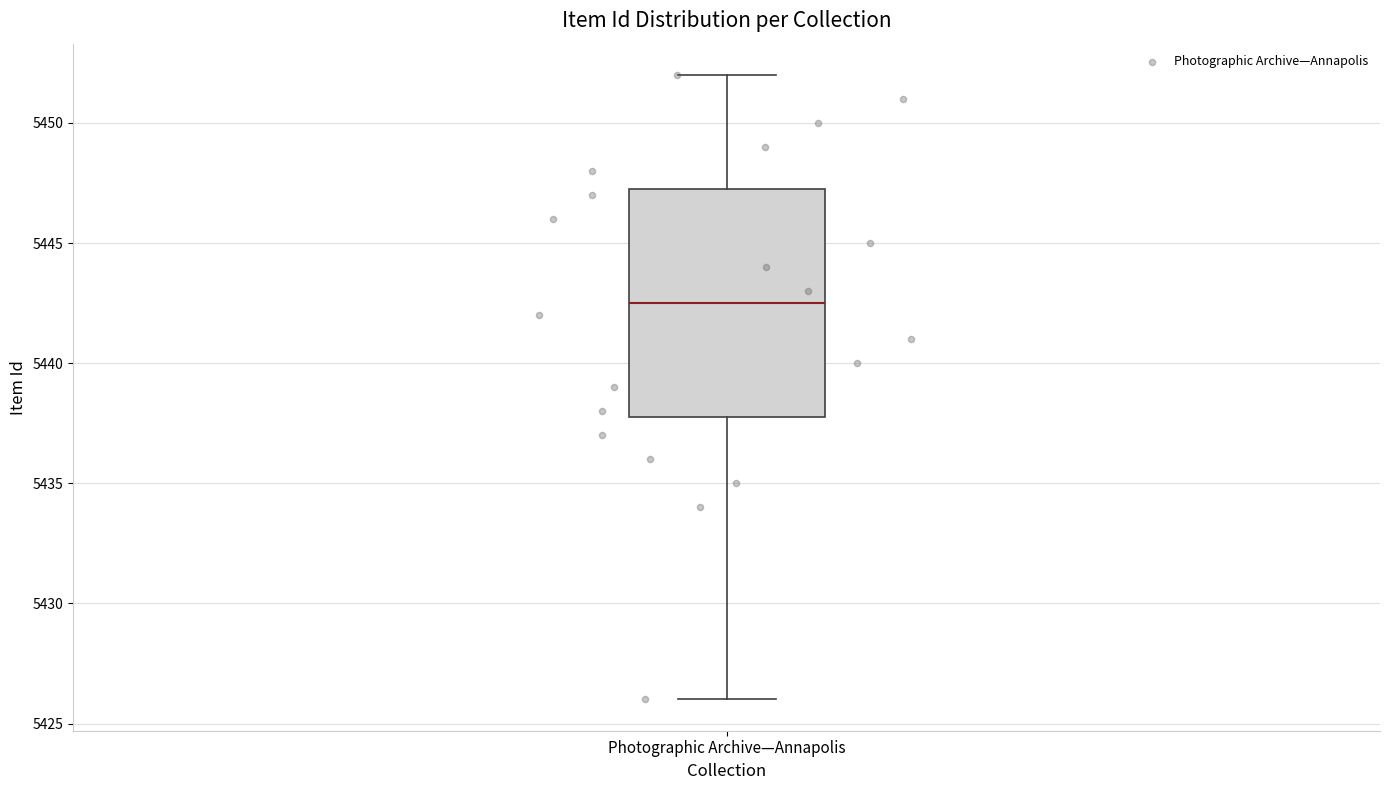

Transcribe this box plot: give where the median line is, the range the box spans, and where the two whiskers end, as read against the y-axis. The values are not printed on the chart, so give them approximately, as read against the axis.

median 5442.5, box 5438.0 to 5447.5, whiskers 5426.0 to 5452.0